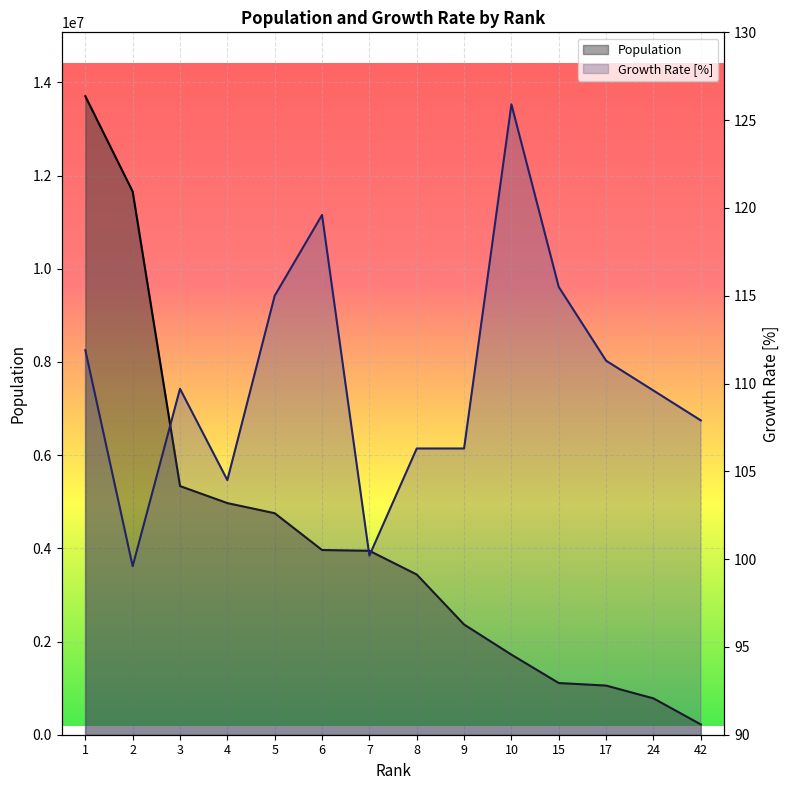

Which series has the largest total across all categories?

Population